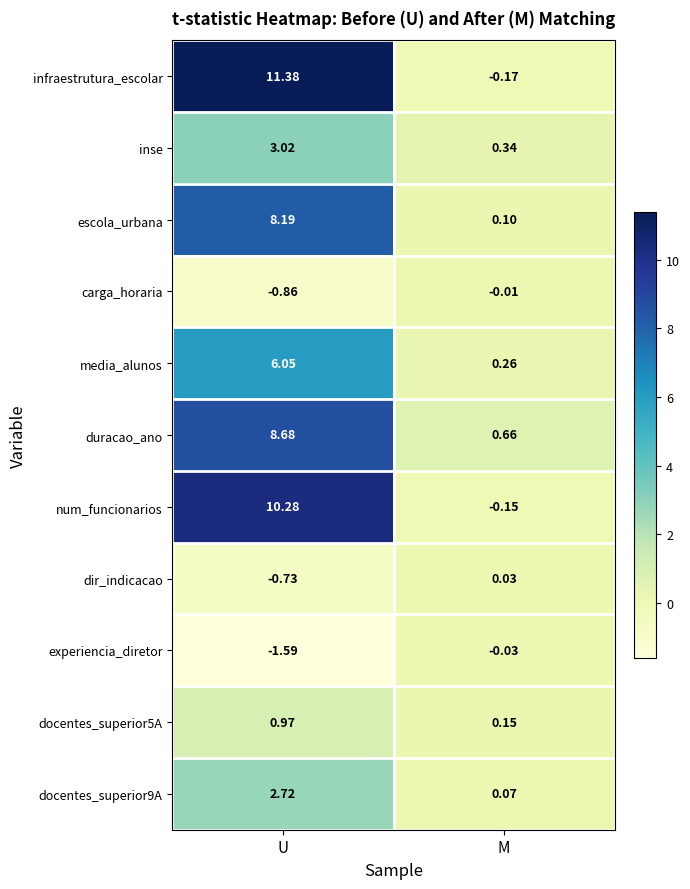

Rank the series at U from highest to lowest value.

infraestrutura_escolar, num_funcionarios, duracao_ano, escola_urbana, media_alunos, inse, docentes_superior9A, docentes_superior5A, dir_indicacao, carga_horaria, experiencia_diretor